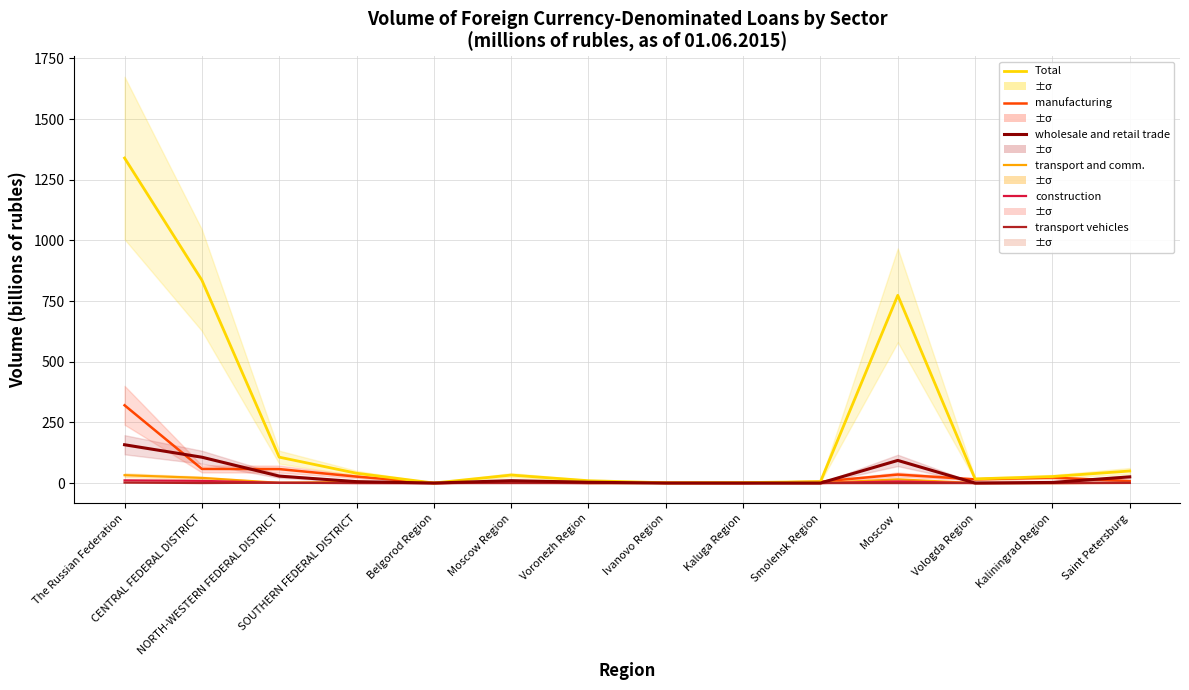

In transport vehicles, how many points are lower than both neighbors (excluding endpoints)?

1